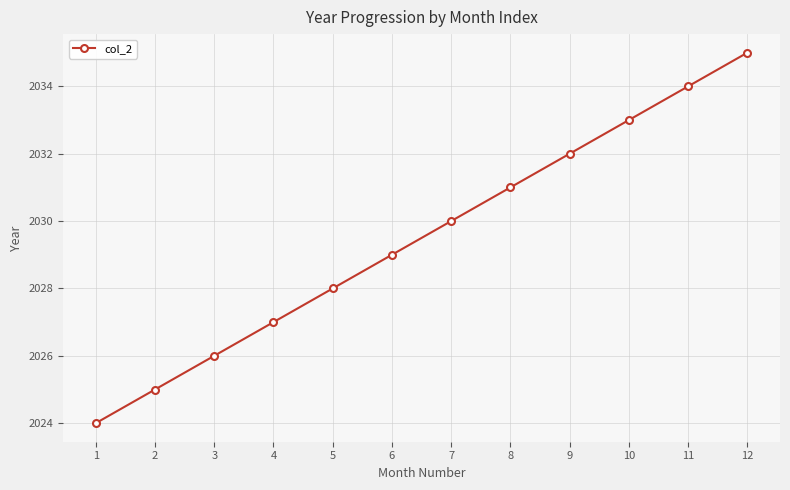

What is the approximate value at 7, to the nearest 5?

2030